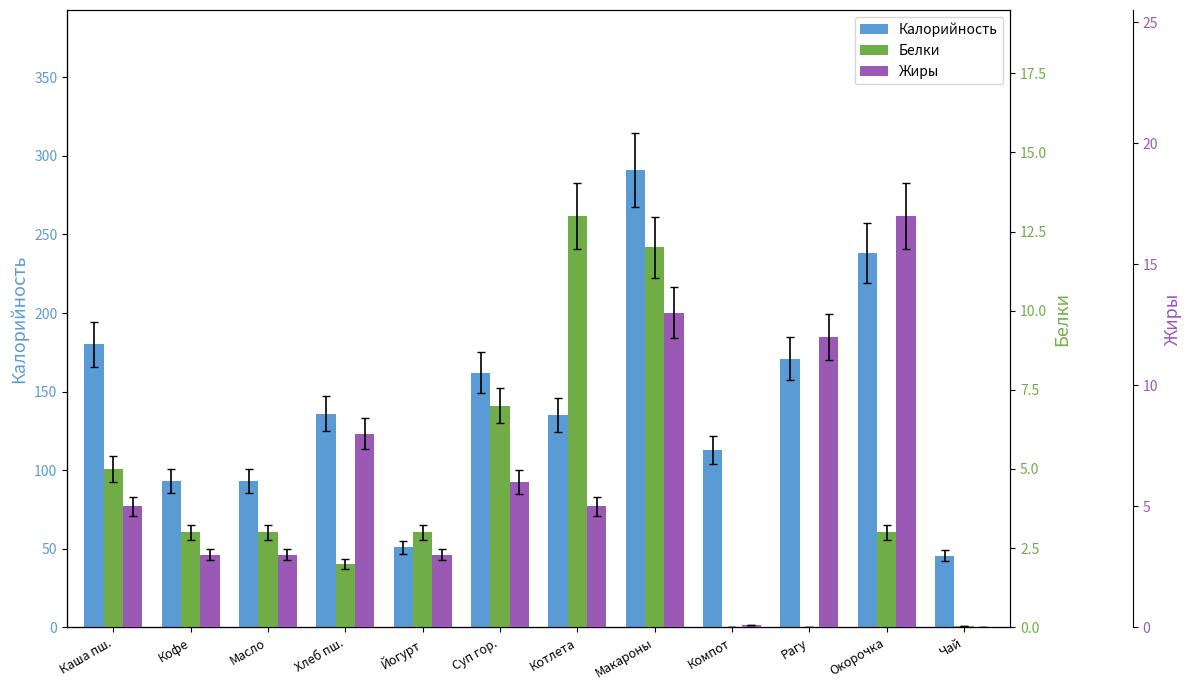

At how many categories does at least one series exceed 239?

1